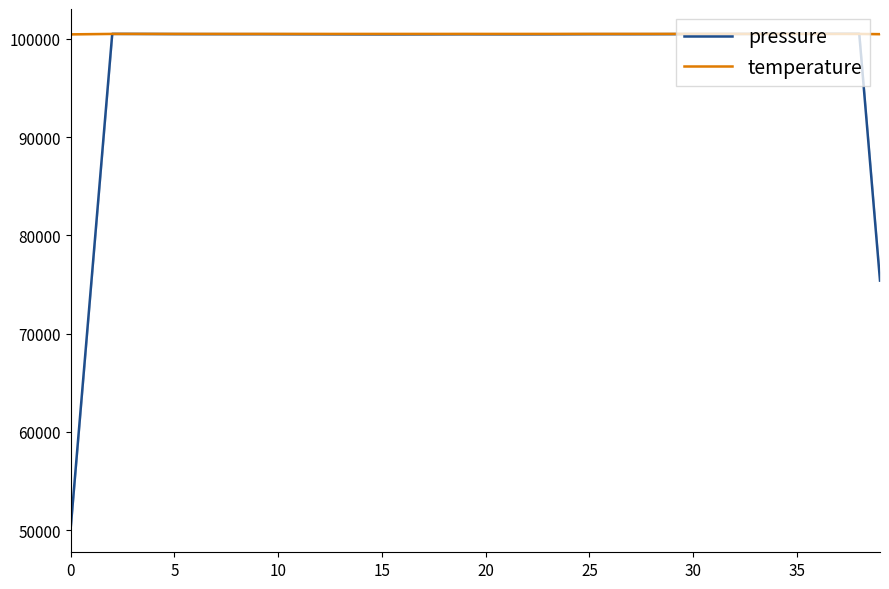

Does the chart have visible grid lines?

No